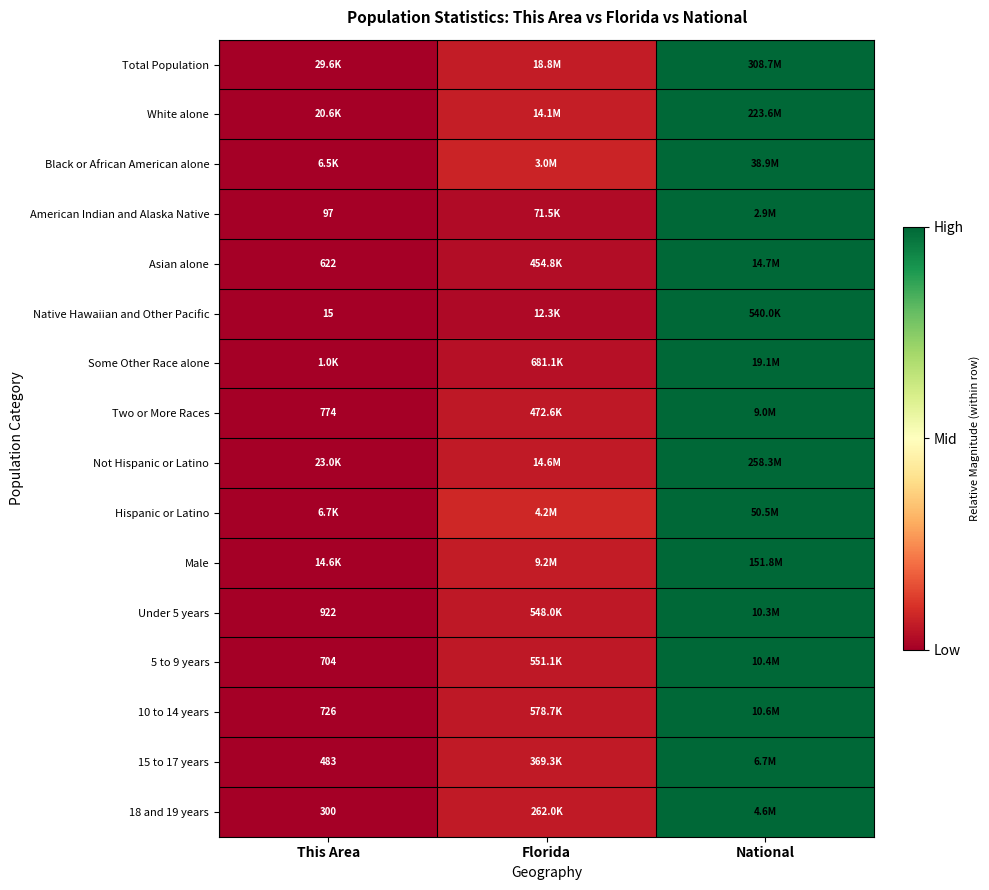

Which series has the widest spread of values?

Total Population